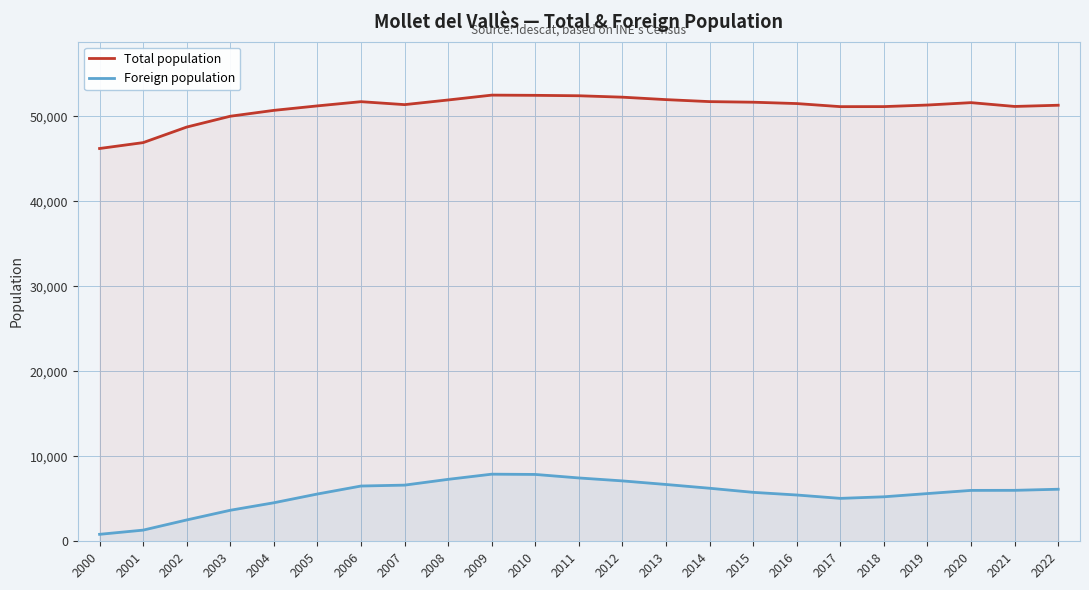

True or false: Total population and Foreign population cross at least once.

False